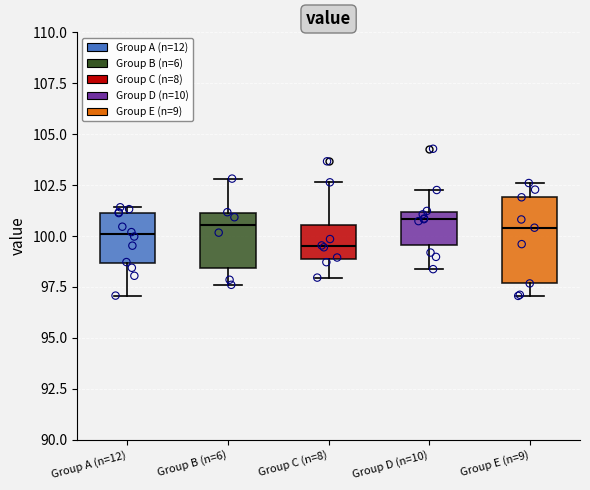

Reading left to right, transcribe this box plot: for each box, give where its median line is, the range the box spans, and where its two whiskers end, as read against the y-axis. The values are not printed on the chart, so give them approximately, as read against the axis.

Group A (n=12): median 100.0, box 98.5 to 101.0, whiskers 97.0 to 101.5
Group B (n=6): median 100.5, box 98.5 to 101.0, whiskers 97.5 to 103.0
Group C (n=8): median 99.5, box 99.0 to 100.5, whiskers 98.0 to 102.5
Group D (n=10): median 101.0 (just below the box's upper edge), box 99.5 to 101.0, whiskers 98.5 to 102.5
Group E (n=9): median 100.5, box 97.5 to 102.0, whiskers 97.0 to 102.5